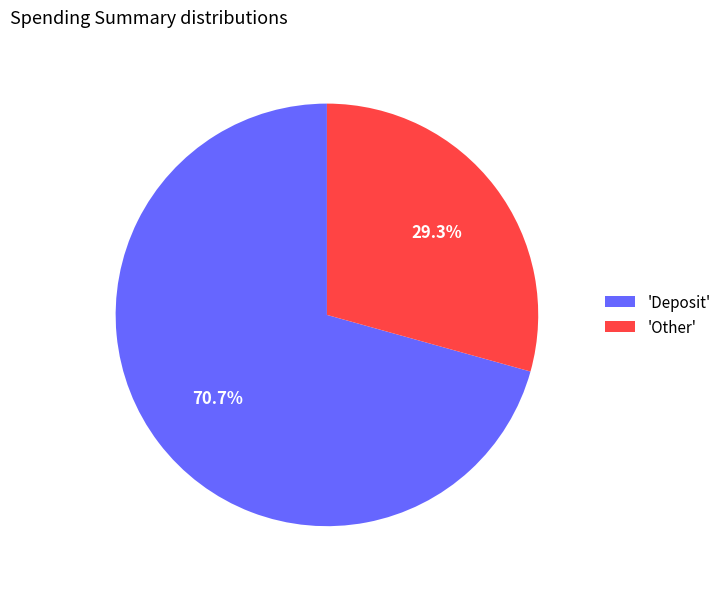

Rank the categories by value from lowest to highest.

'Other', 'Deposit'